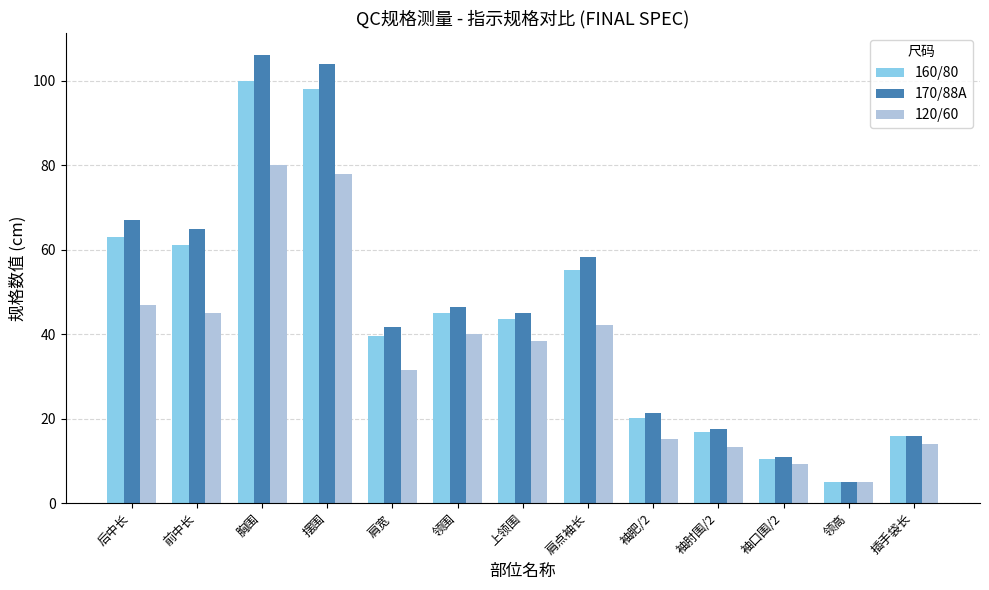

Rank the series by their maximum value, from highest to lowest.

170/88A, 160/80, 120/60